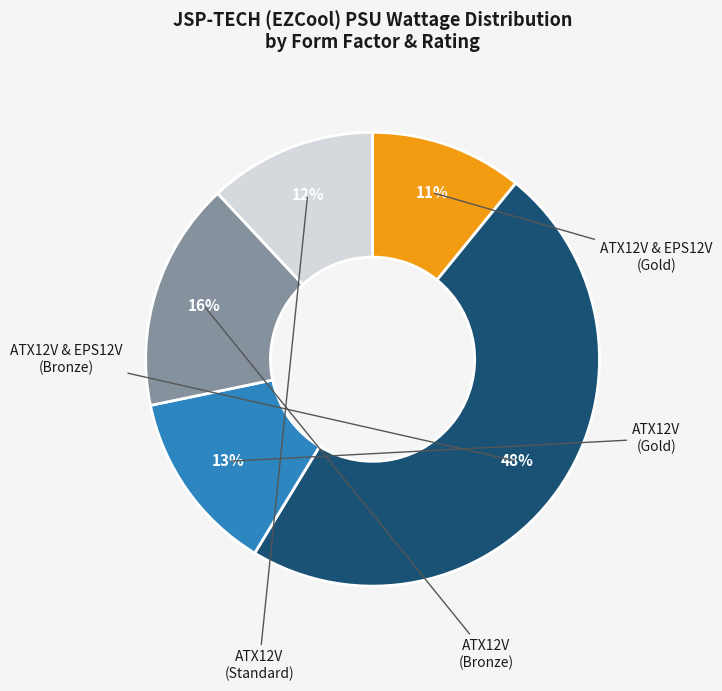

Does any single category account for the majority?

No